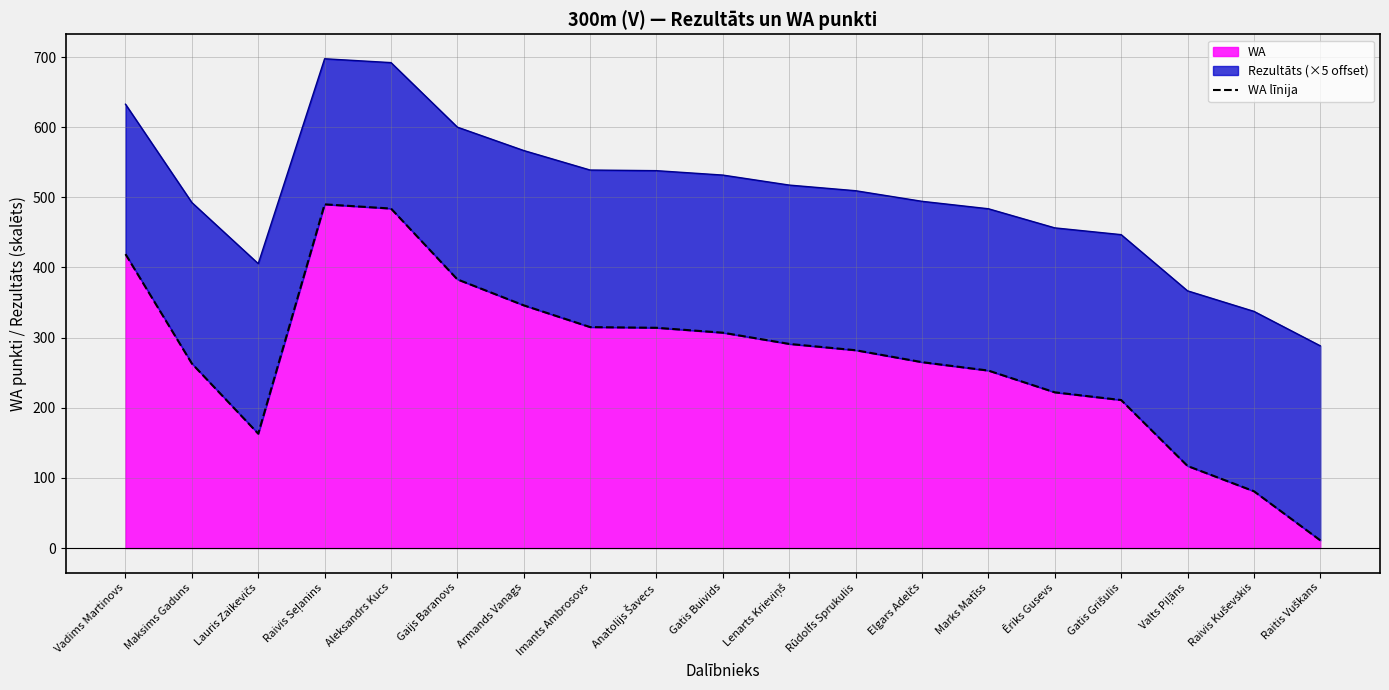

Does the chart have visible grid lines?

Yes